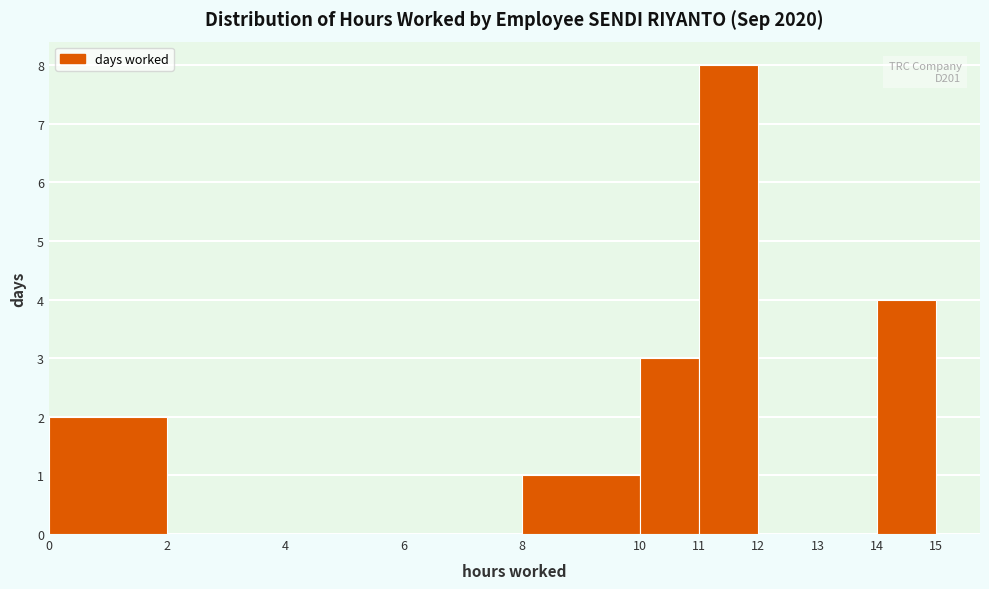

Which range on the x-axis has the tallest bar?

11 to 12